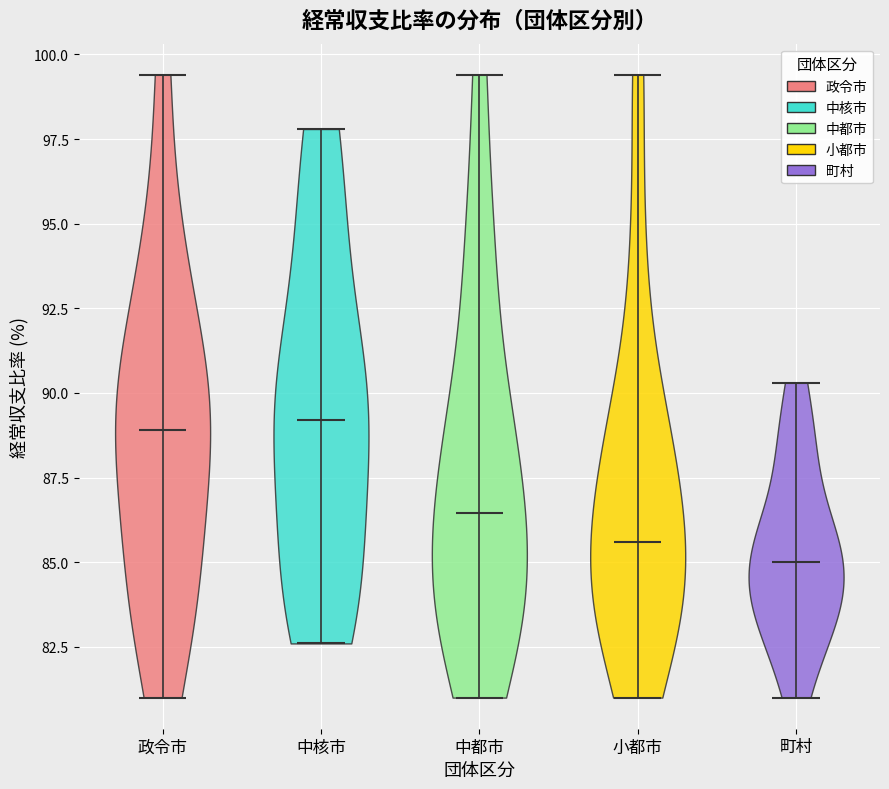

Reading left to right, read every violin against the y-axis: where its median line is, and the lowest and highest points it reaches. The values are not printed on the chart, so give them approximately, as read against the axis.

政令市: median line 89.0, lowest point 81.0, highest point 99.5
中核市: median line 89.0, lowest point 82.5, highest point 98.0
中都市: median line 86.5, lowest point 81.0, highest point 99.5
小都市: median line 85.5, lowest point 81.0, highest point 99.5
町村: median line 85.0, lowest point 81.0, highest point 90.5